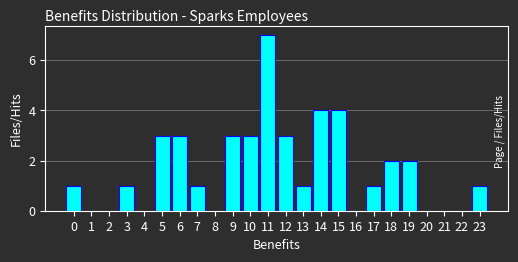

Reading right to left, list all the values displayed in this chart.

23=1	22=0	21=0	20=0	19=2	18=2	17=1	16=0	15=4	14=4	13=1	12=3	11=7	10=3	9=3	8=0	7=1	6=3	5=3	4=0	3=1	2=0	1=0	0=1